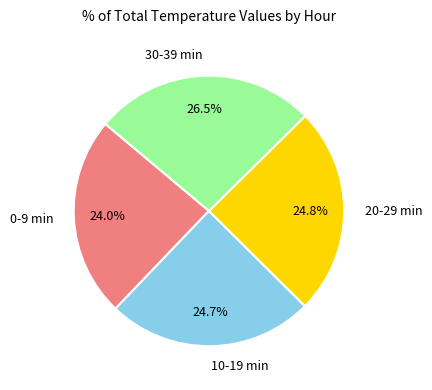

Which has a higher value, 0-9 min or 20-29 min?

20-29 min